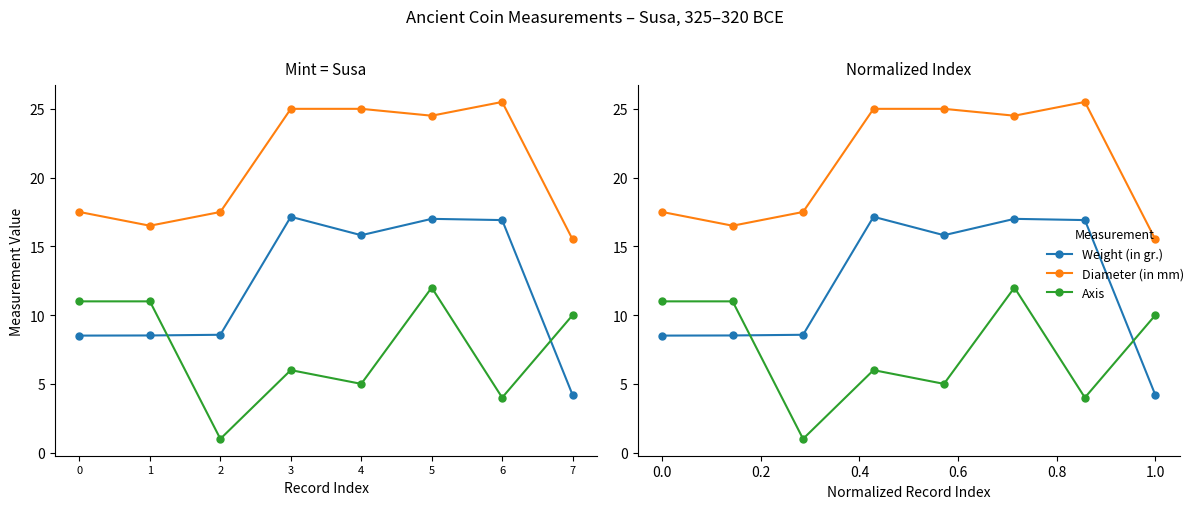

At which category is the sum across all series the highest?

5